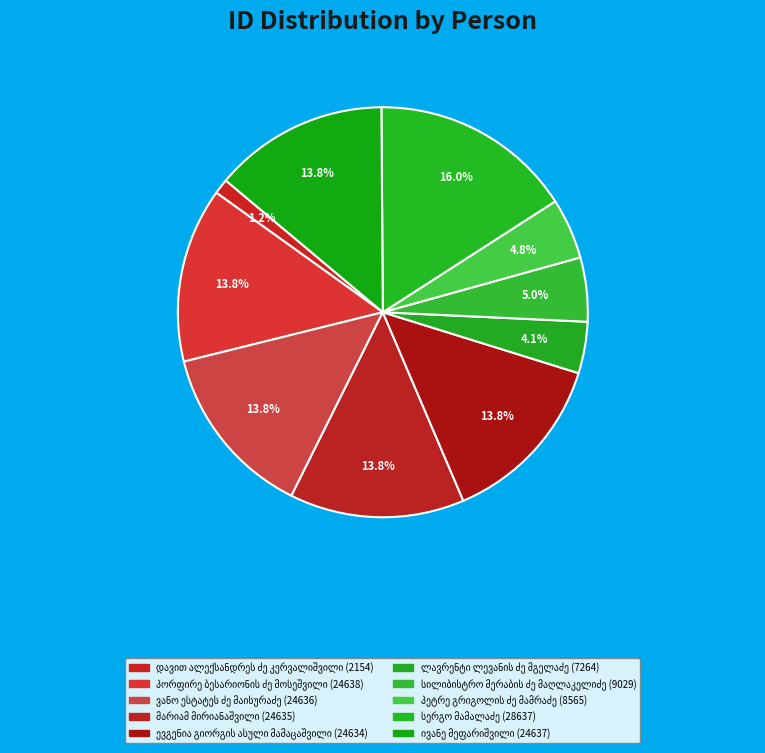

How many slices are in this pie chart?

10